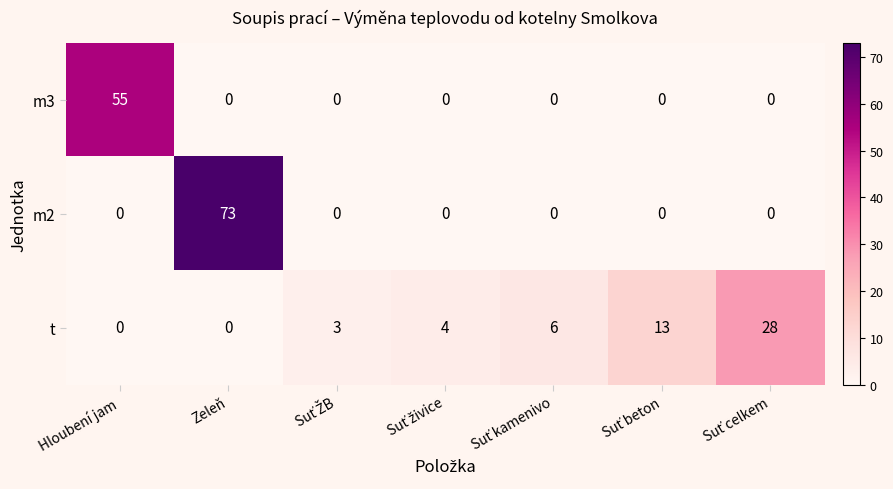

Is it true that t equals 0 at Hloubení jam?

True